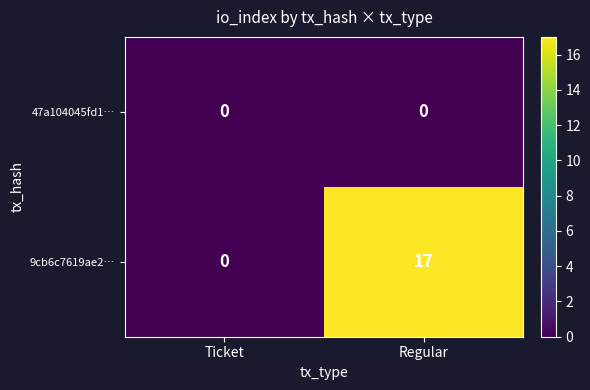

Reading right to left, what are all the values shown in this chart?

47a104045fd1…: 0	0
9cb6c7619ae2…: 17	0